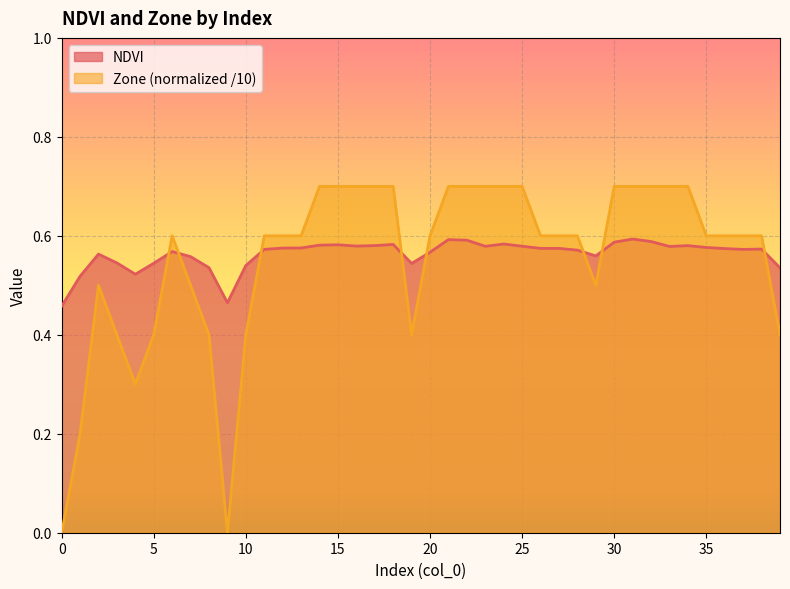

What is the difference between the maximum and minimum values in the NDVI series?

0.1